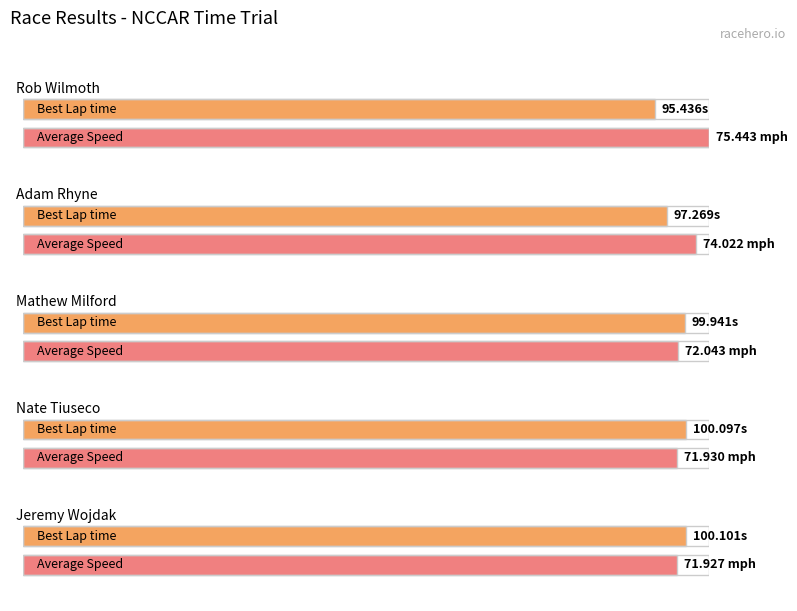

At which category is the sum across all series the highest?

Jeremy Wojdak